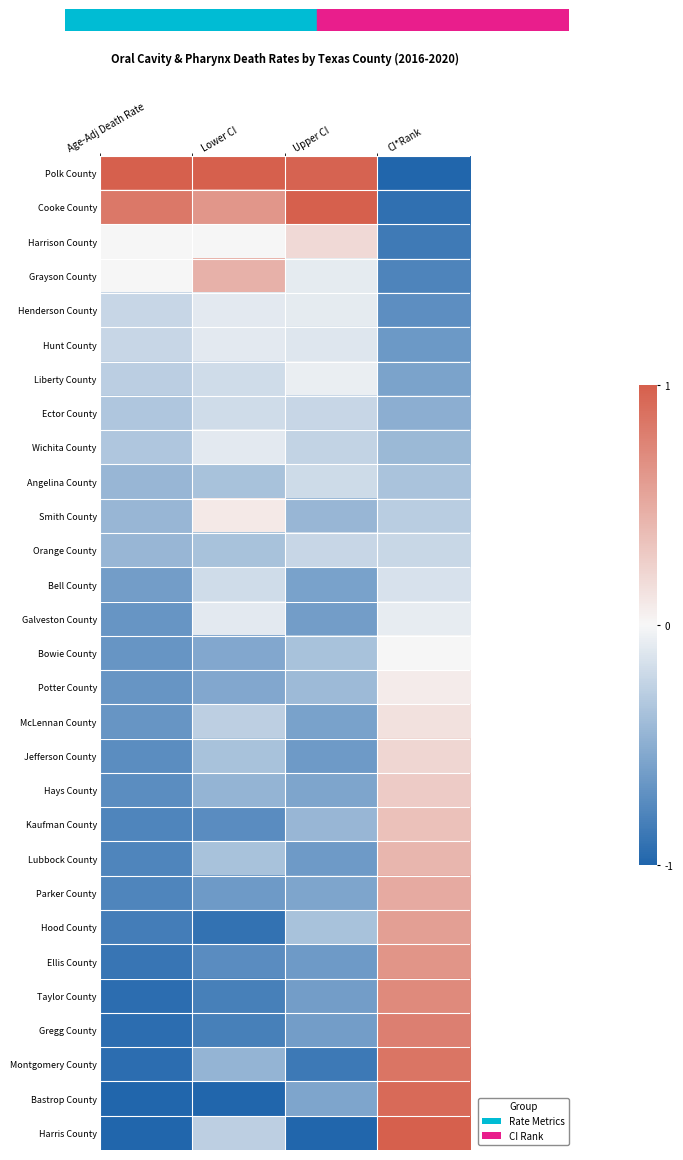

Reading right to left, list all the values displayed in this chart.

Polk County: CI*Rank=-1.0	Upper CI=1.0	Lower CI=1.0	Age-Adj Death Rate=1.0
Cooke County: CI*Rank=-0.9	Upper CI=1.0	Lower CI=0.6	Age-Adj Death Rate=0.8
Harrison County: CI*Rank=-0.9	Upper CI=0.2	Lower CI=0.0	Age-Adj Death Rate=0.0
Grayson County: CI*Rank=-0.8	Upper CI=-0.1	Lower CI=0.5	Age-Adj Death Rate=0.0
Henderson County: CI*Rank=-0.7	Upper CI=-0.1	Lower CI=-0.1	Age-Adj Death Rate=-0.2
Hunt County: CI*Rank=-0.6	Upper CI=-0.1	Lower CI=-0.1	Age-Adj Death Rate=-0.2
Liberty County: CI*Rank=-0.6	Upper CI=-0.1	Lower CI=-0.2	Age-Adj Death Rate=-0.3
Ector County: CI*Rank=-0.5	Upper CI=-0.2	Lower CI=-0.2	Age-Adj Death Rate=-0.3
Wichita County: CI*Rank=-0.4	Upper CI=-0.2	Lower CI=-0.1	Age-Adj Death Rate=-0.3
Angelina County: CI*Rank=-0.4	Upper CI=-0.2	Lower CI=-0.4	Age-Adj Death Rate=-0.4
Smith County: CI*Rank=-0.3	Upper CI=-0.4	Lower CI=0.1	Age-Adj Death Rate=-0.4
Orange County: CI*Rank=-0.2	Upper CI=-0.2	Lower CI=-0.4	Age-Adj Death Rate=-0.4
Bell County: CI*Rank=-0.1	Upper CI=-0.6	Lower CI=-0.2	Age-Adj Death Rate=-0.6
Galveston County: CI*Rank=-0.1	Upper CI=-0.6	Lower CI=-0.1	Age-Adj Death Rate=-0.7
Bowie County: CI*Rank=0.0	Upper CI=-0.4	Lower CI=-0.5	Age-Adj Death Rate=-0.7
Potter County: CI*Rank=0.1	Upper CI=-0.4	Lower CI=-0.5	Age-Adj Death Rate=-0.7
McLennan County: CI*Rank=0.1	Upper CI=-0.6	Lower CI=-0.3	Age-Adj Death Rate=-0.7
Jefferson County: CI*Rank=0.2	Upper CI=-0.6	Lower CI=-0.4	Age-Adj Death Rate=-0.7
Hays County: CI*Rank=0.3	Upper CI=-0.6	Lower CI=-0.5	Age-Adj Death Rate=-0.7
Kaufman County: CI*Rank=0.4	Upper CI=-0.4	Lower CI=-0.7	Age-Adj Death Rate=-0.8
Lubbock County: CI*Rank=0.4	Upper CI=-0.6	Lower CI=-0.4	Age-Adj Death Rate=-0.8
Parker County: CI*Rank=0.5	Upper CI=-0.6	Lower CI=-0.6	Age-Adj Death Rate=-0.8
Hood County: CI*Rank=0.6	Upper CI=-0.4	Lower CI=-0.9	Age-Adj Death Rate=-0.8
Ellis County: CI*Rank=0.6	Upper CI=-0.6	Lower CI=-0.7	Age-Adj Death Rate=-0.9
Taylor County: CI*Rank=0.7	Upper CI=-0.6	Lower CI=-0.8	Age-Adj Death Rate=-0.9
Gregg County: CI*Rank=0.8	Upper CI=-0.6	Lower CI=-0.8	Age-Adj Death Rate=-0.9
Montgomery County: CI*Rank=0.9	Upper CI=-0.9	Lower CI=-0.5	Age-Adj Death Rate=-0.9
Bastrop County: CI*Rank=0.9	Upper CI=-0.6	Lower CI=-1.0	Age-Adj Death Rate=-1.0
Harris County: CI*Rank=1.0	Upper CI=-1.0	Lower CI=-0.3	Age-Adj Death Rate=-1.0